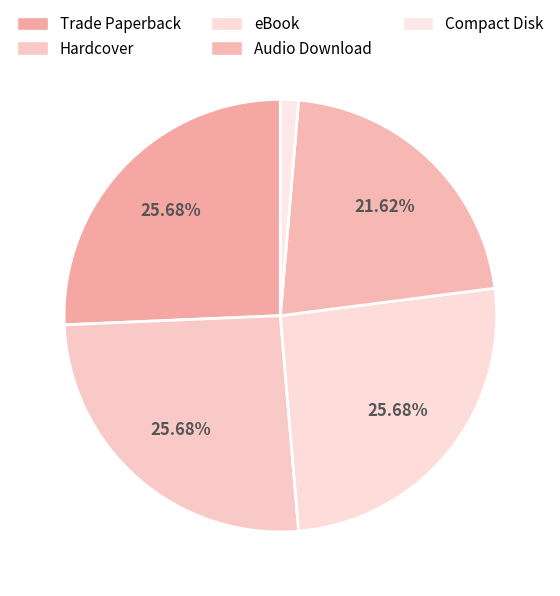

Is there any slice that represents more than half of the pie?

No